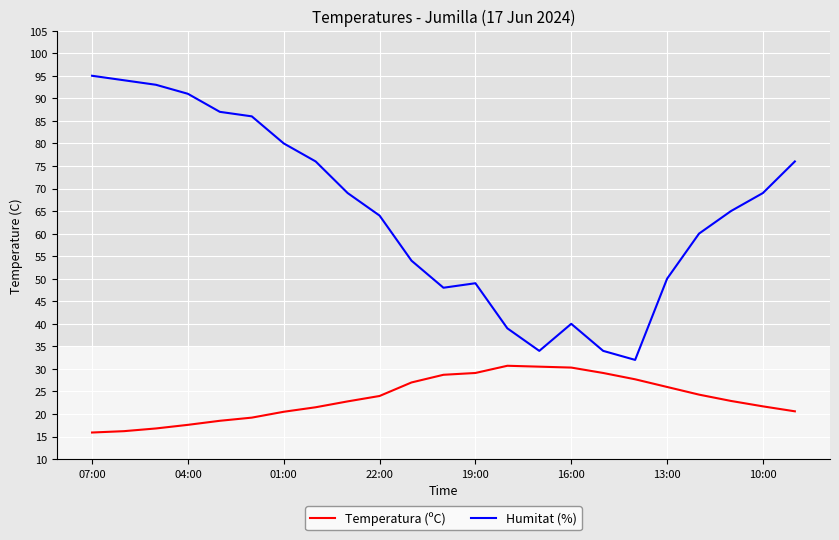

What are all the series names shown in the legend?

Temperatura (ºC), Humitat (%)